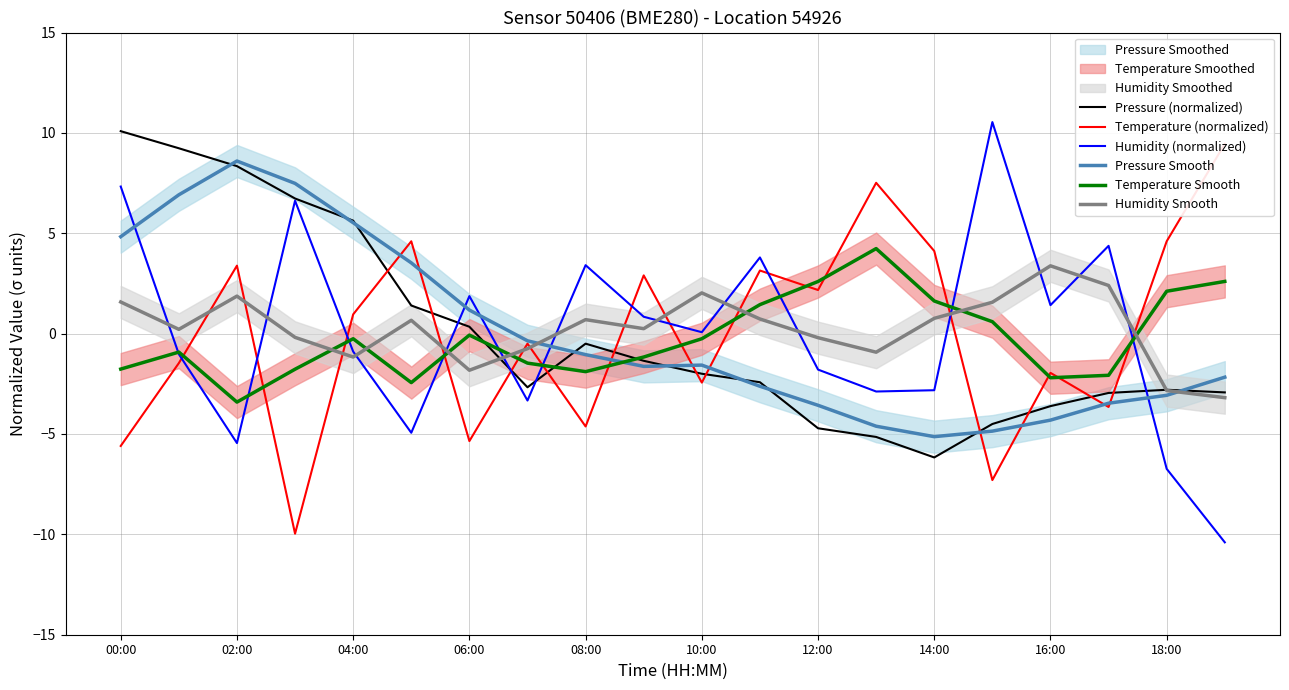

How many lines are shown in the chart?

6